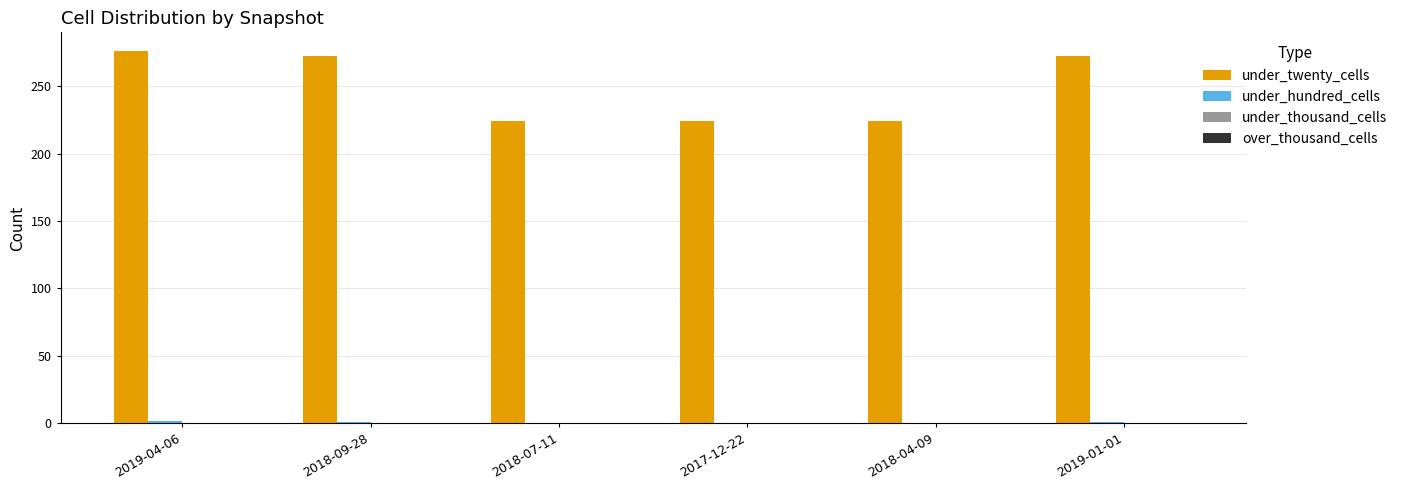

True or false: under_twenty_cells has a value of 224 at 2018-07-11.

True